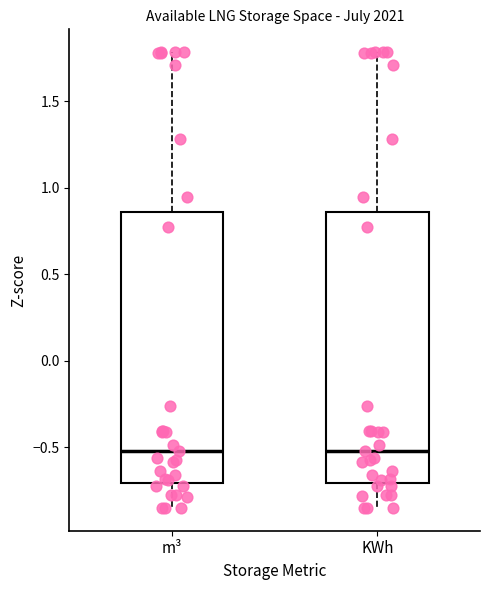

Where does the lower whisker of the box for KWh end on the y-axis? The values are not printed on the chart, so give them approximately, as read against the axis.

-0.85